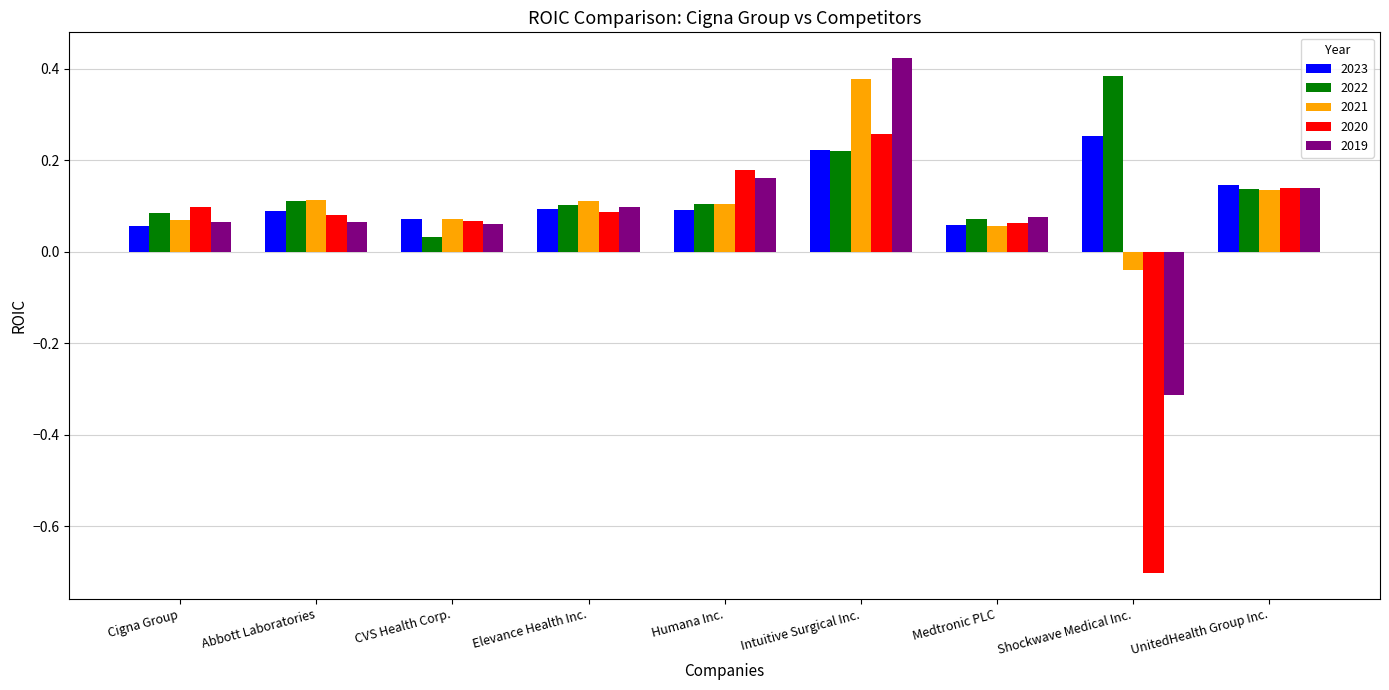

At which category is the sum across all series the highest?

Intuitive Surgical Inc.